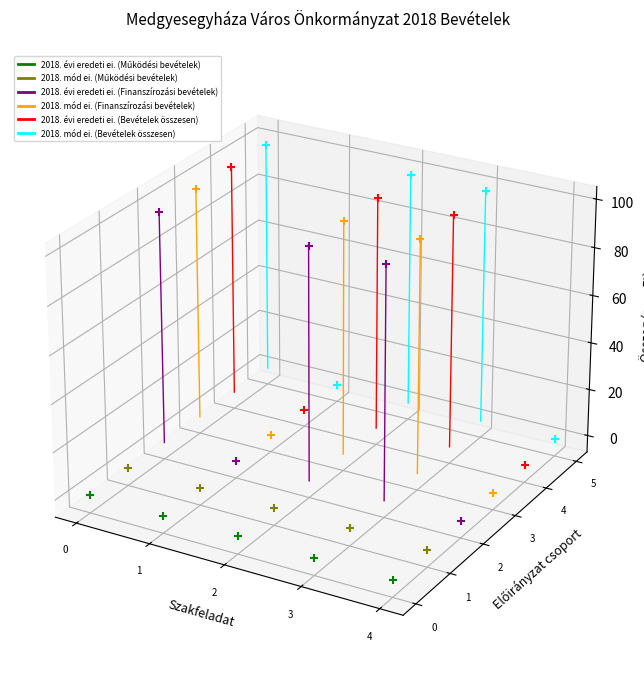

At which category is the sum across all series the highest?

1